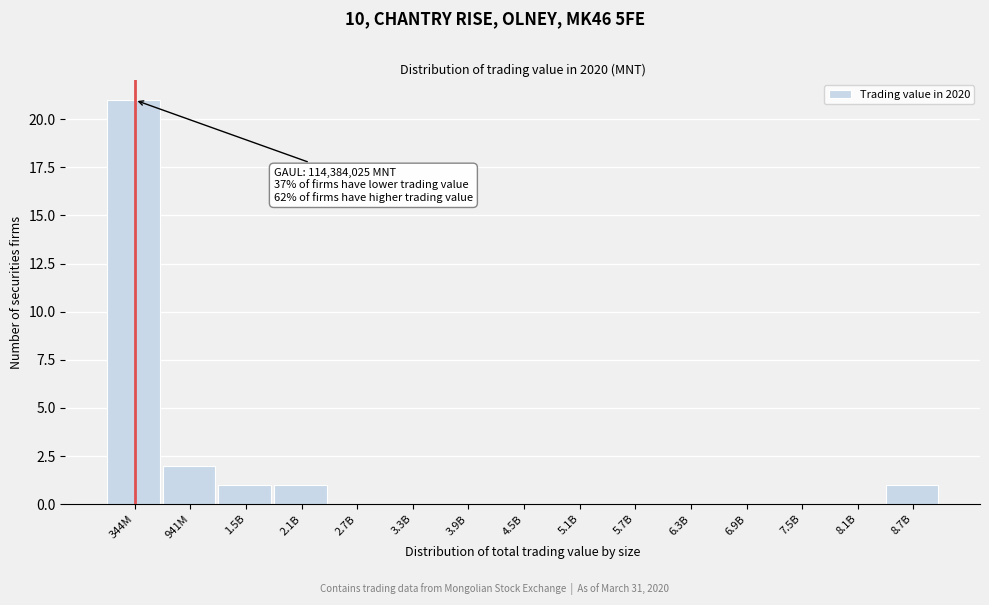

Reading left to right, what are all the values shown in this chart?

344M=21	941M=2	1.5B=1	2.1B=1	2.7B=0	3.3B=0	3.9B=0	4.5B=0	5.1B=0	5.7B=0	6.3B=0	6.9B=0	7.5B=0	8.1B=0	8.7B=1